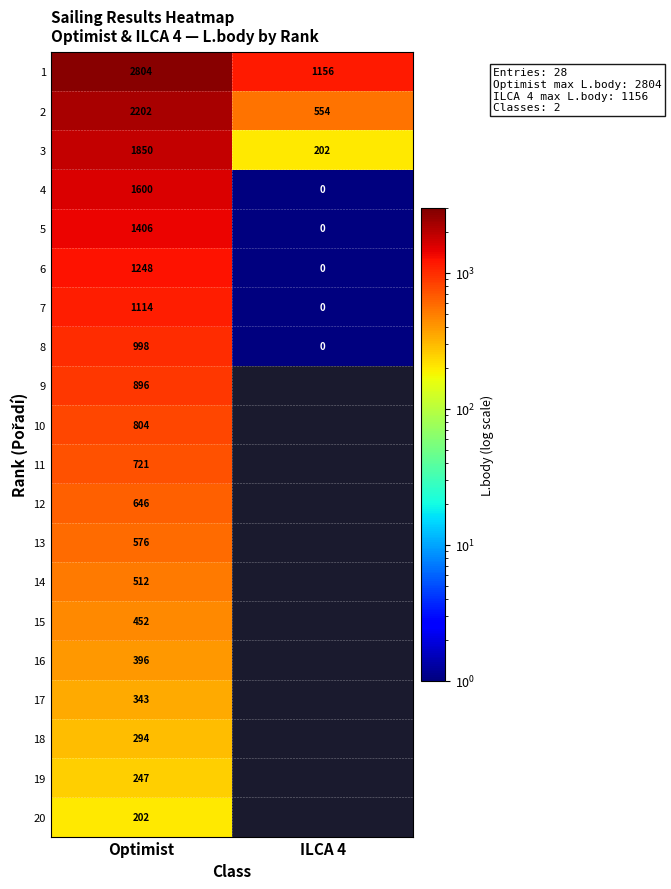

What is the maximum value shown in the chart?

2804.0